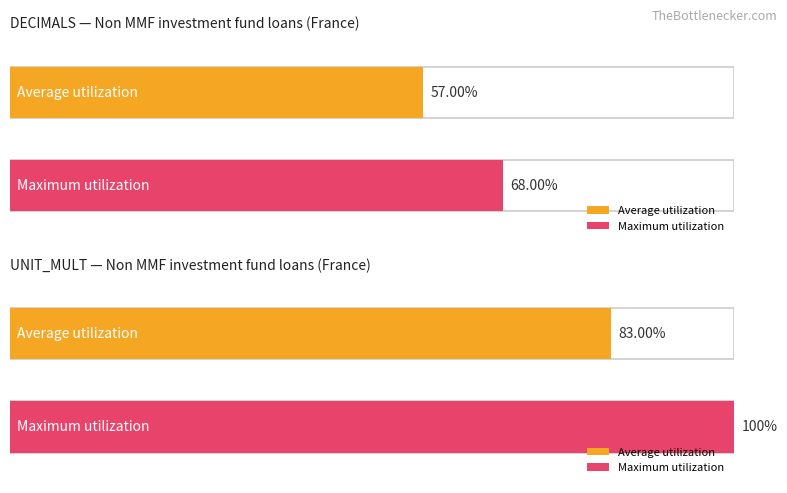

The UNIT_MULT series shows 8 at 2002-Q4. True or false?

False